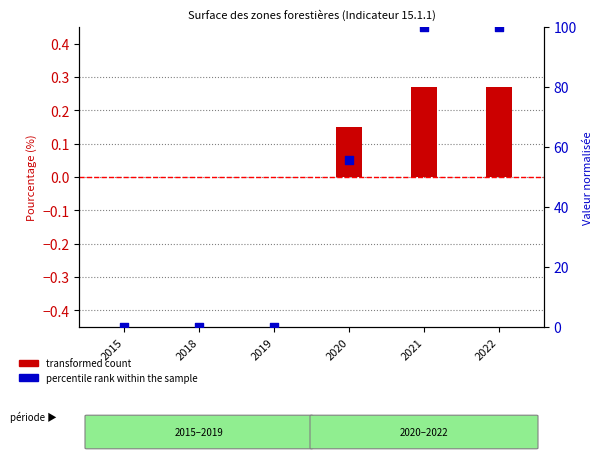

What are all the series names shown in the legend?

transformed count, percentile rank within the sample